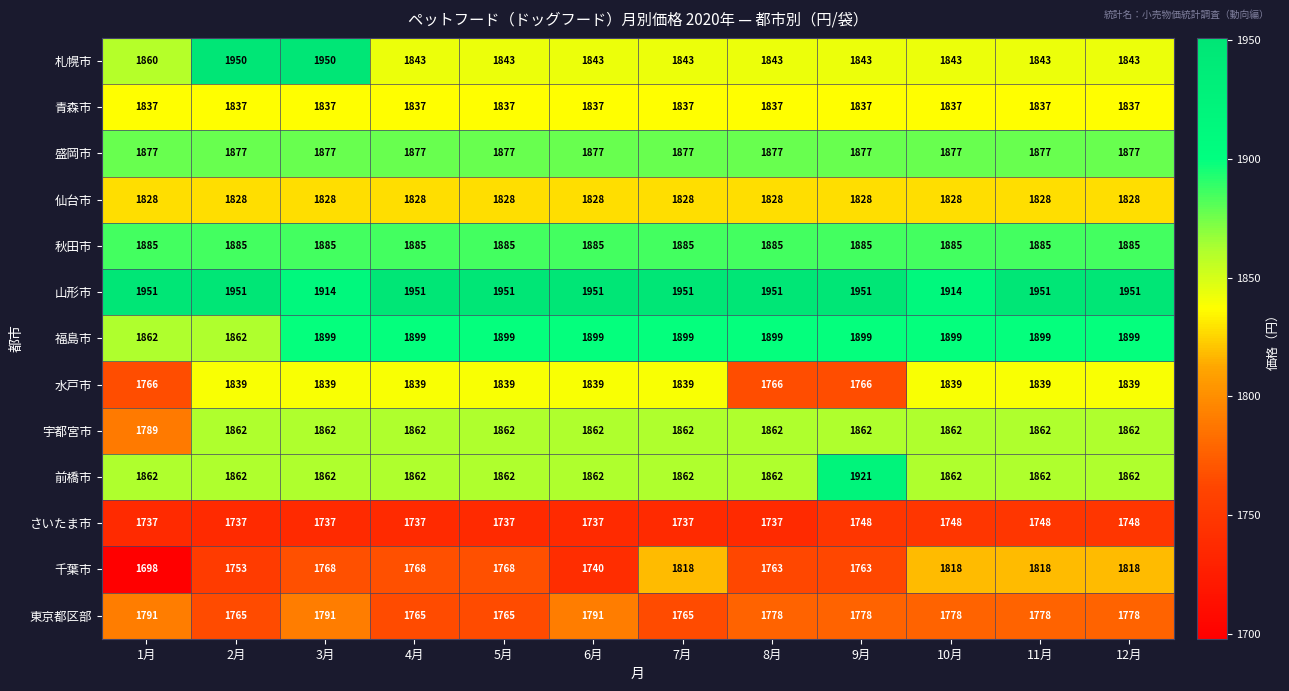

What is the sum of all 宇都宮市 values?

22271